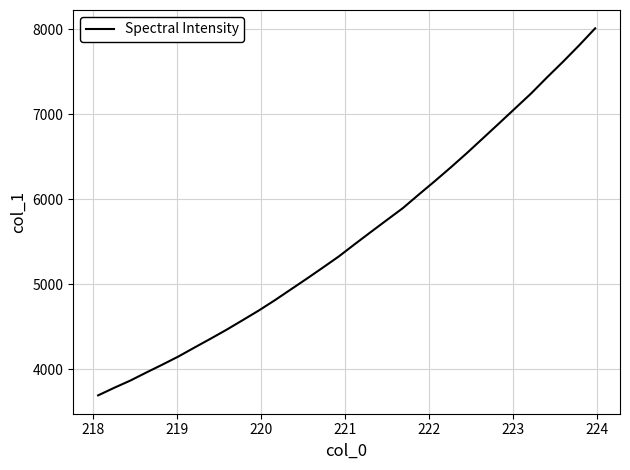

What is the maximum value shown in the chart?

8009.8